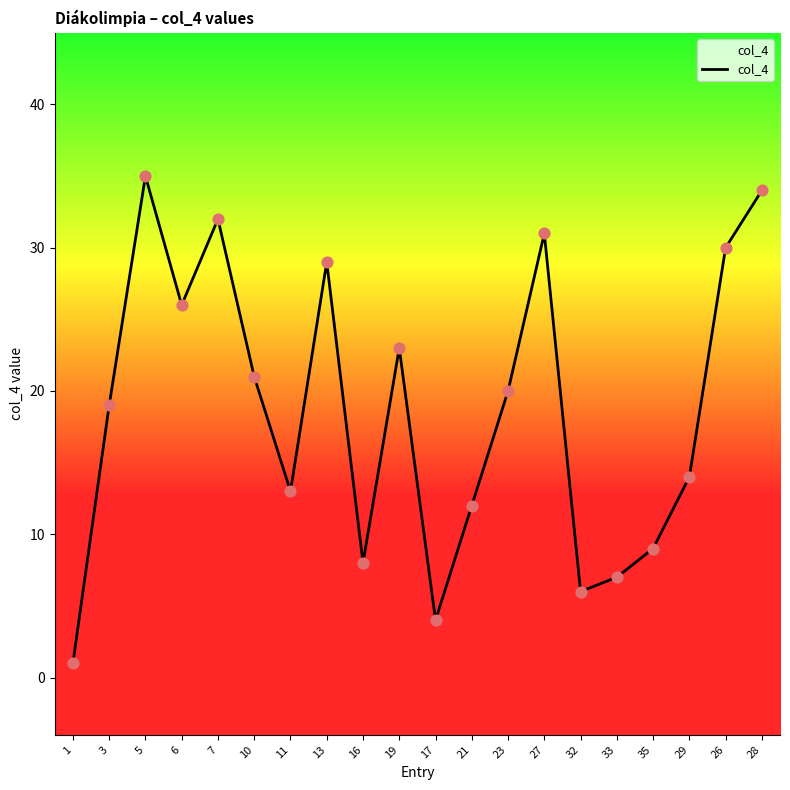

Which has a higher value, 6 or 23?

6